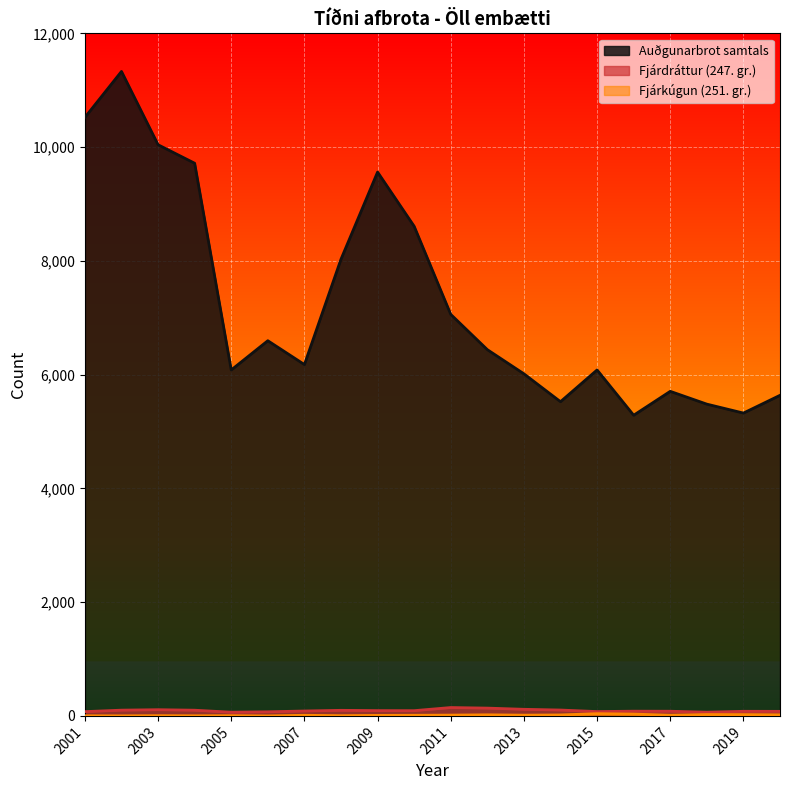

The value of Fjárdráttur (247. gr.) at 2016 is 96. True or false?

False